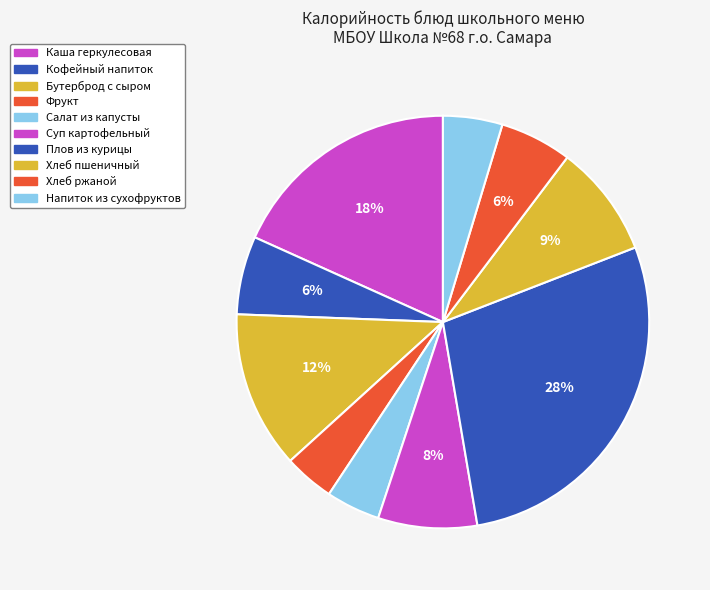

Count the number of slices in the pie.

10